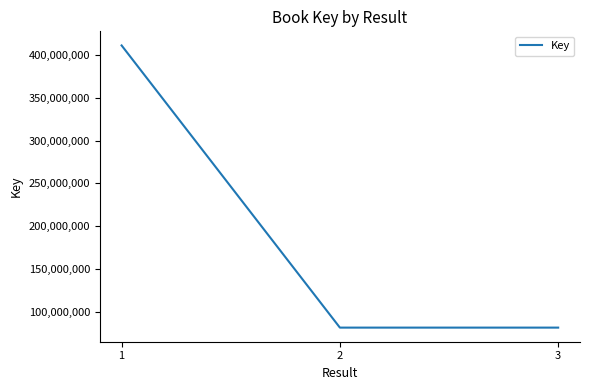

What is the minimum value shown in the chart?

81430586